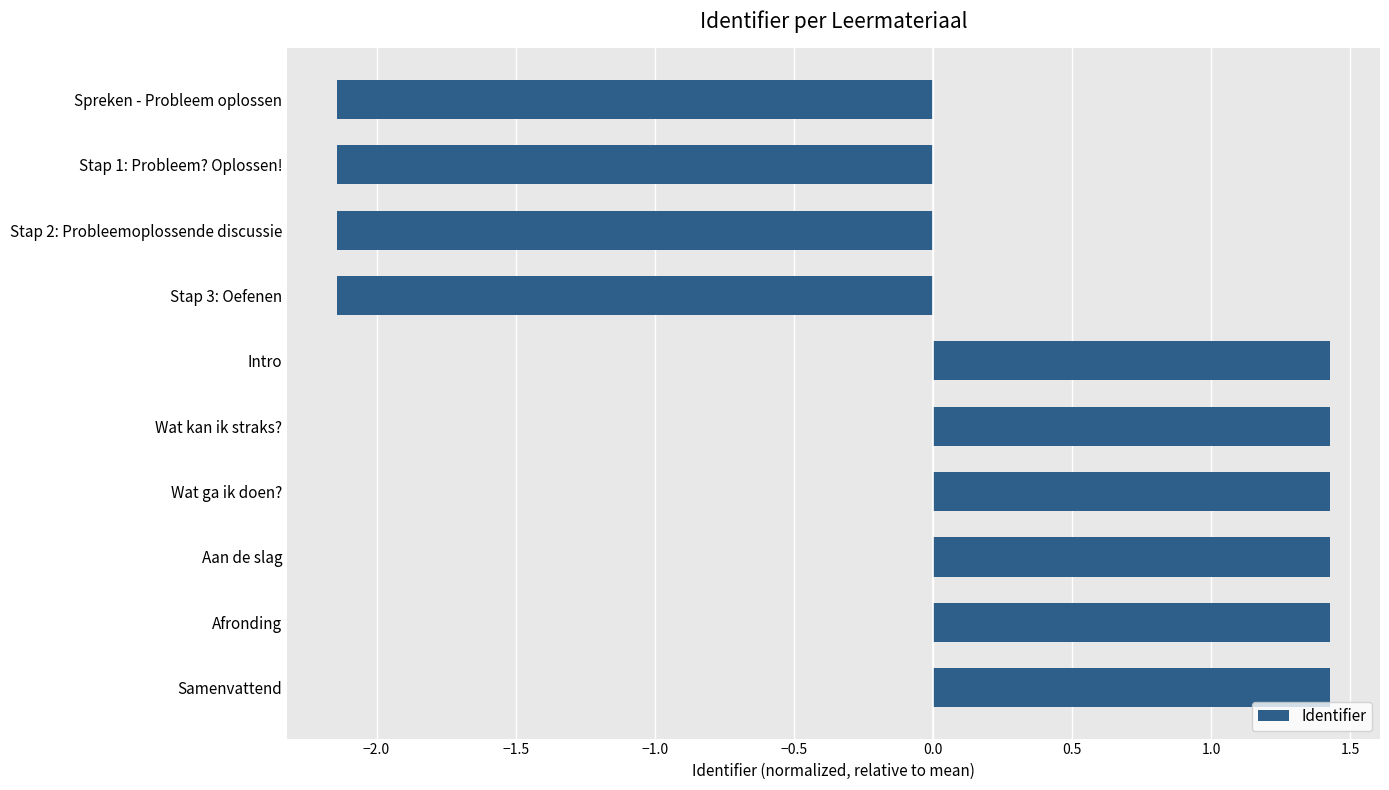

How many categories are shown in the chart?

10